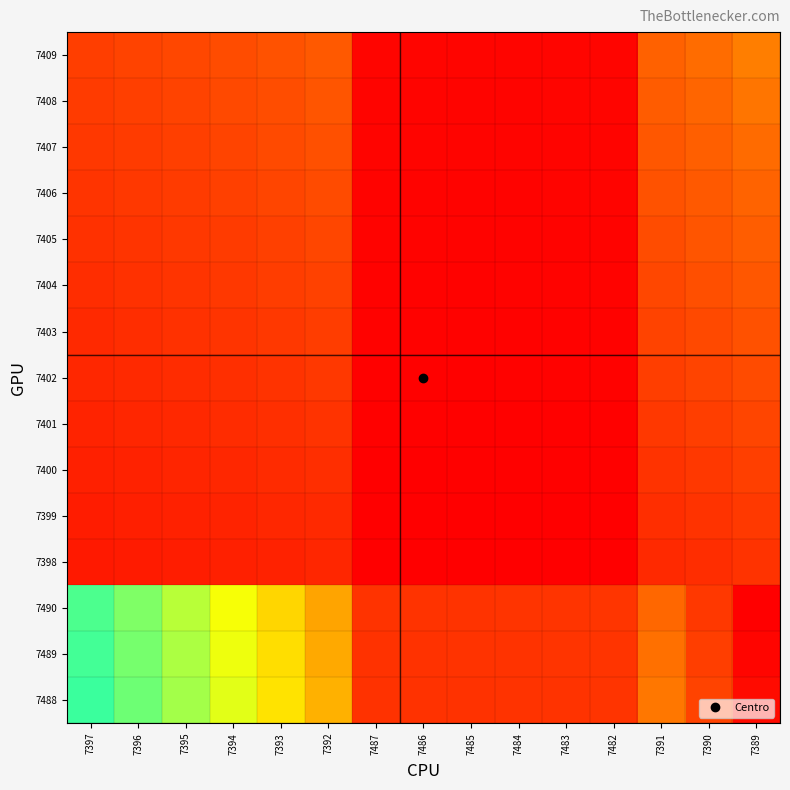

Which has a higher value, 7487 or 7389?

7389